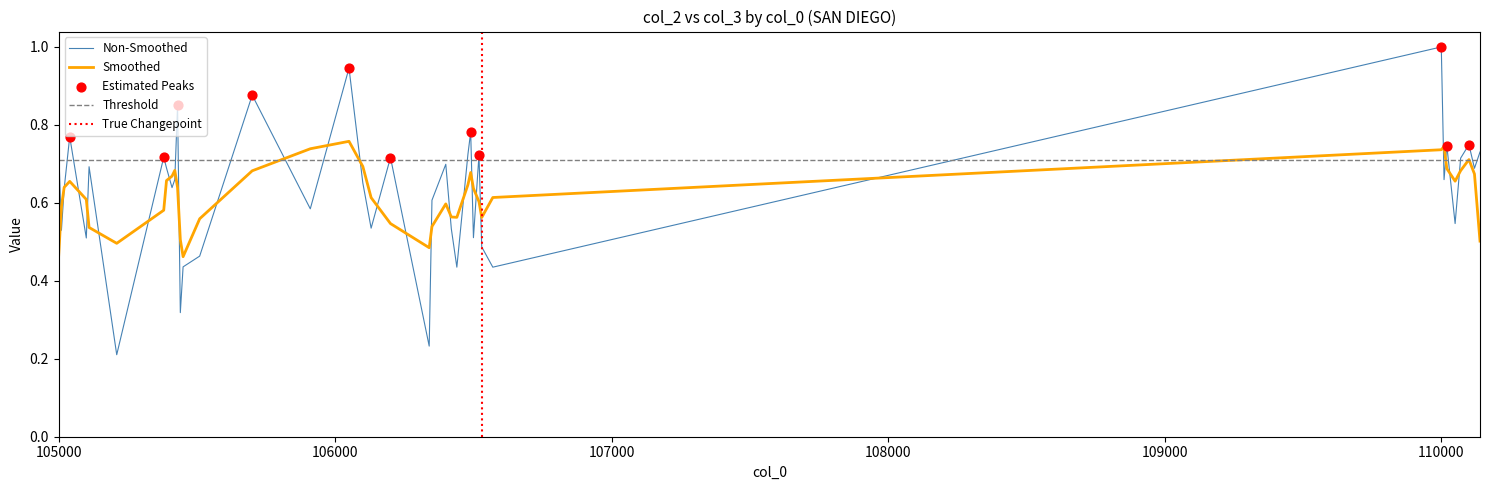

What is the change in value from 105430 to 105910?

-0.3